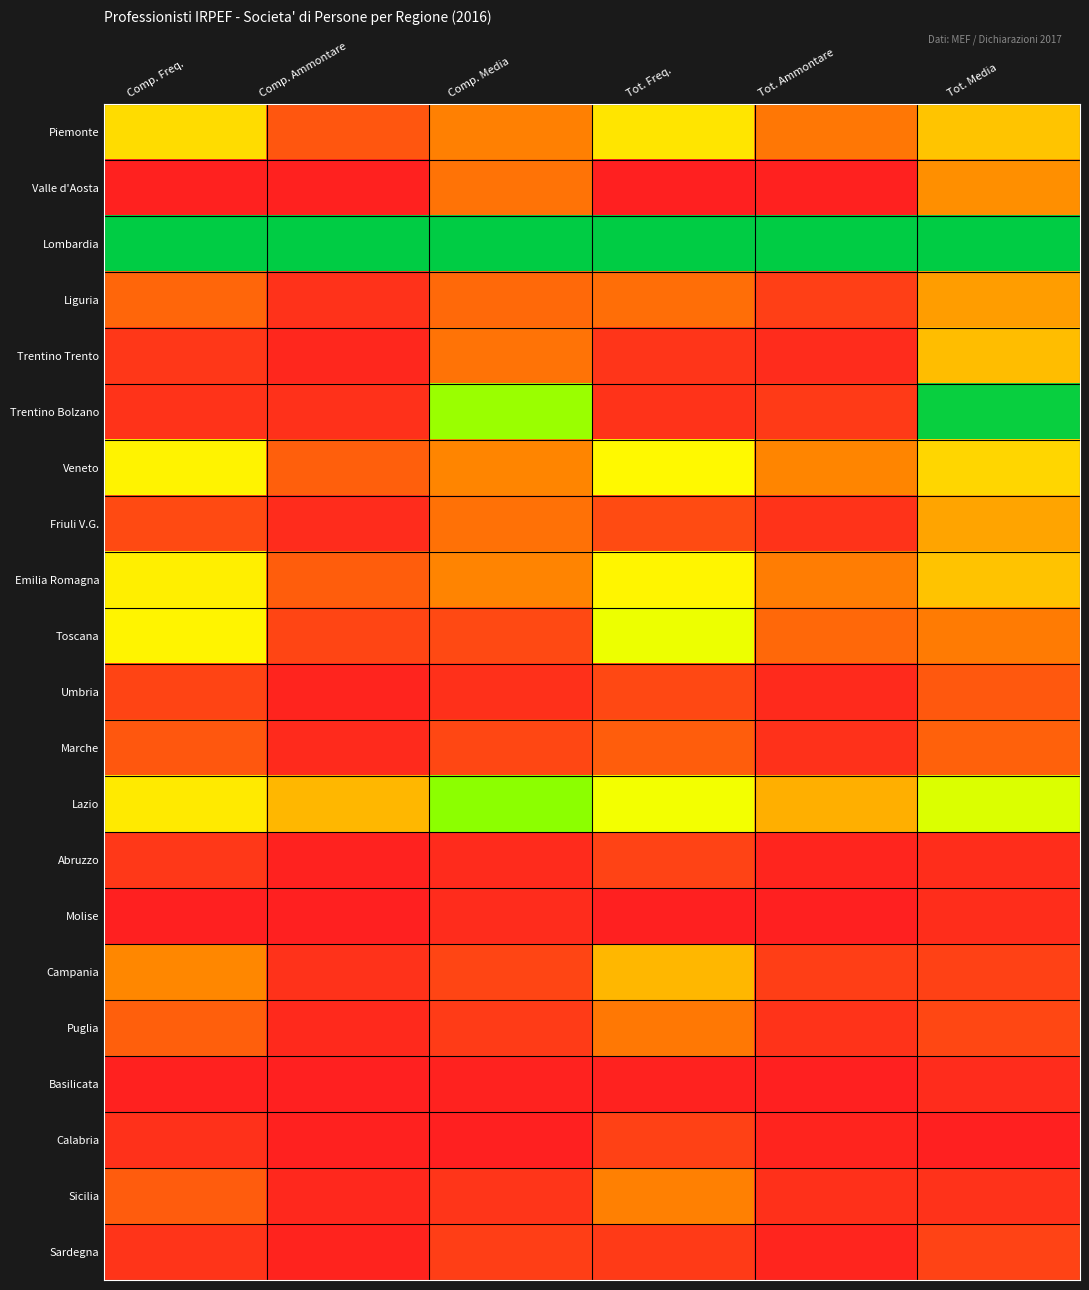

Rank the series by their maximum value, from lowest to highest.

Basilicata, Molise, Calabria, Sardegna, Abruzzo, Umbria, Marche, Puglia, Sicilia, Valle d'Aosta, Liguria, Friuli V.G., Campania, Trentino Trento, Piemonte, Emilia Romagna, Veneto, Toscana, Lazio, Trentino Bolzano, Lombardia